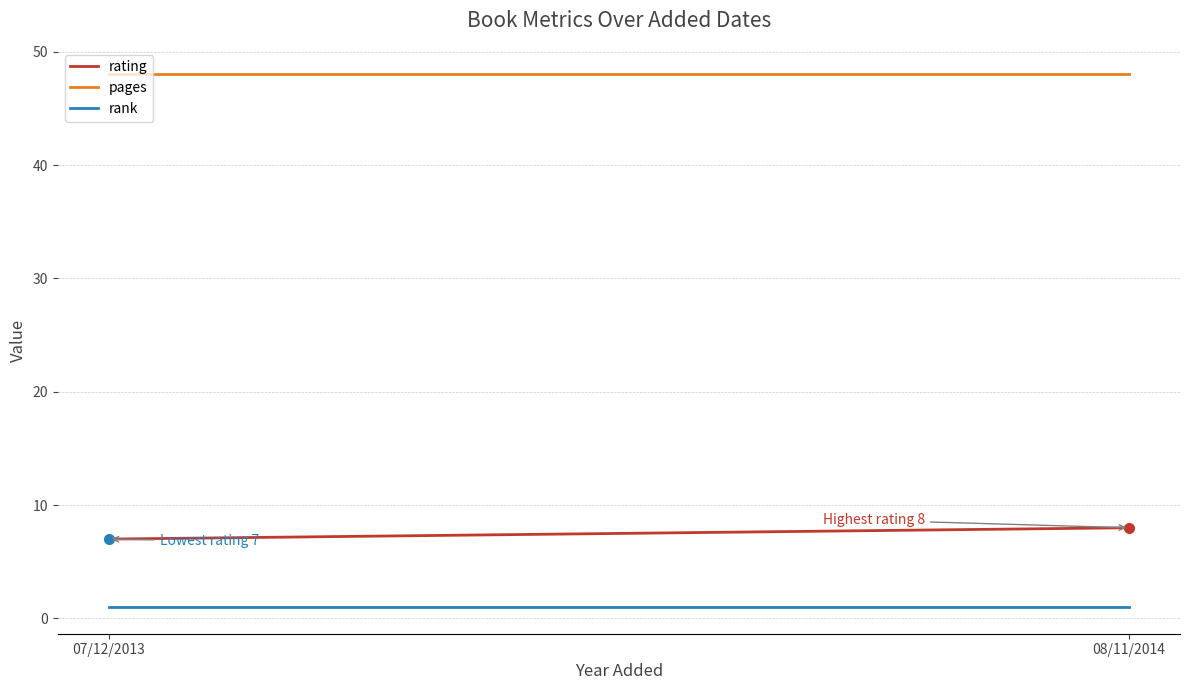

Reading left to right, transcribe all the data shown in this chart.

rating: 7	8
pages: 48	48
rank: 1	1